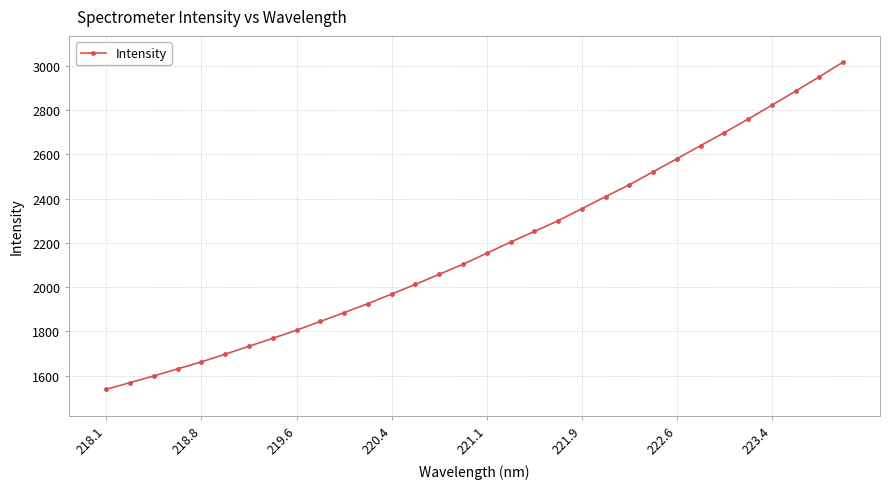

What is the maximum value shown in the chart?

3017.3